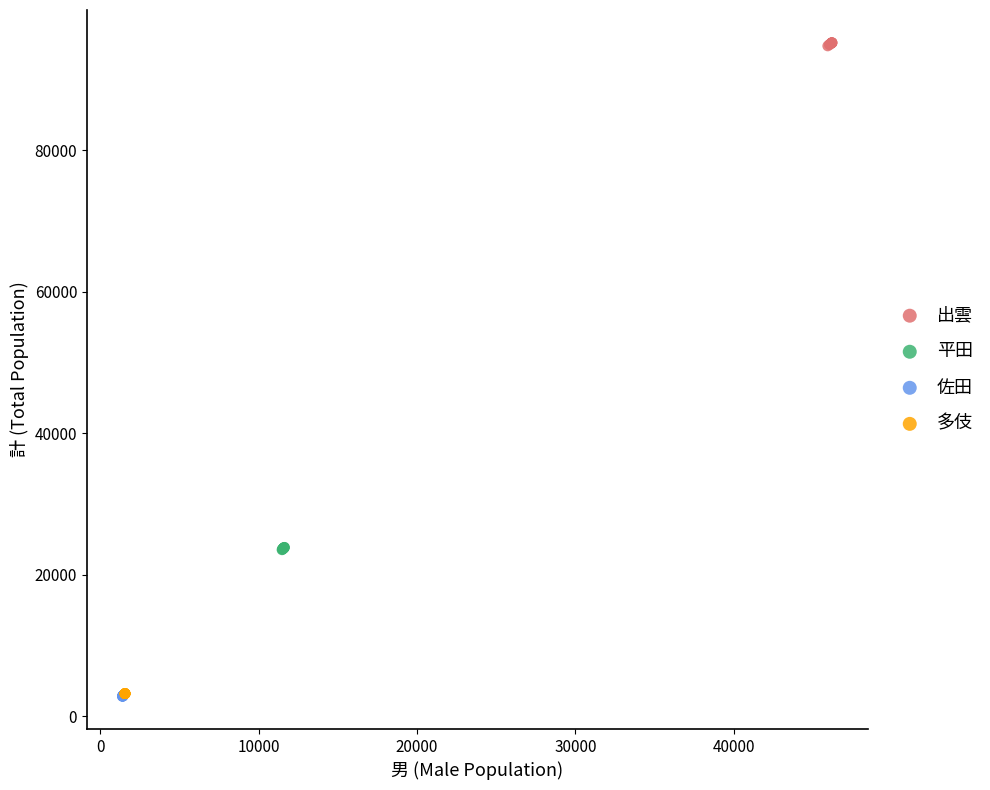

Which series reaches the maximum Y coordinate?

出雲